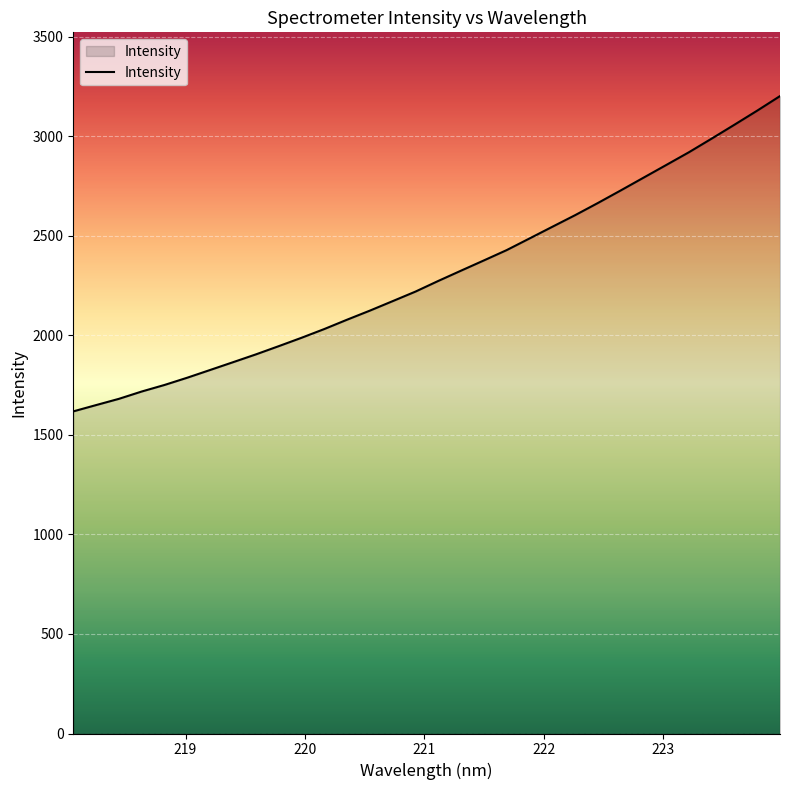

What is the minimum value shown in the chart?

1618.0